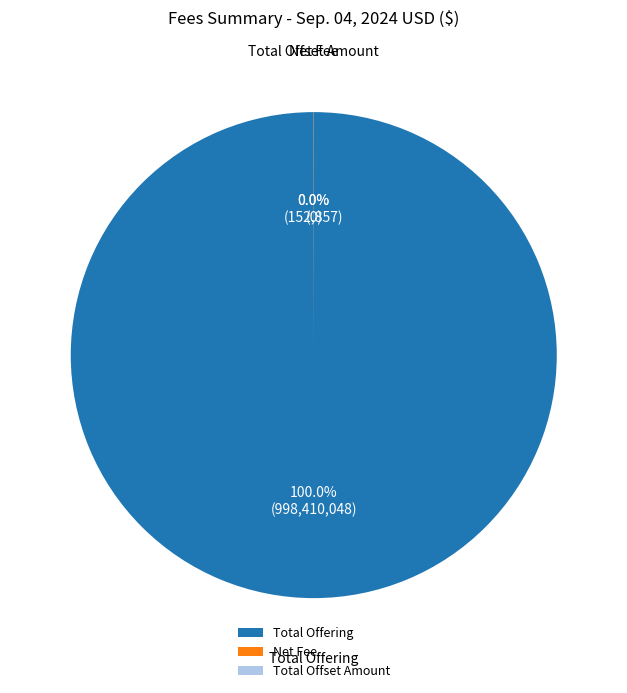

To the nearest percent, what is the combined percentage of Net Fee and Total Offering?

100%